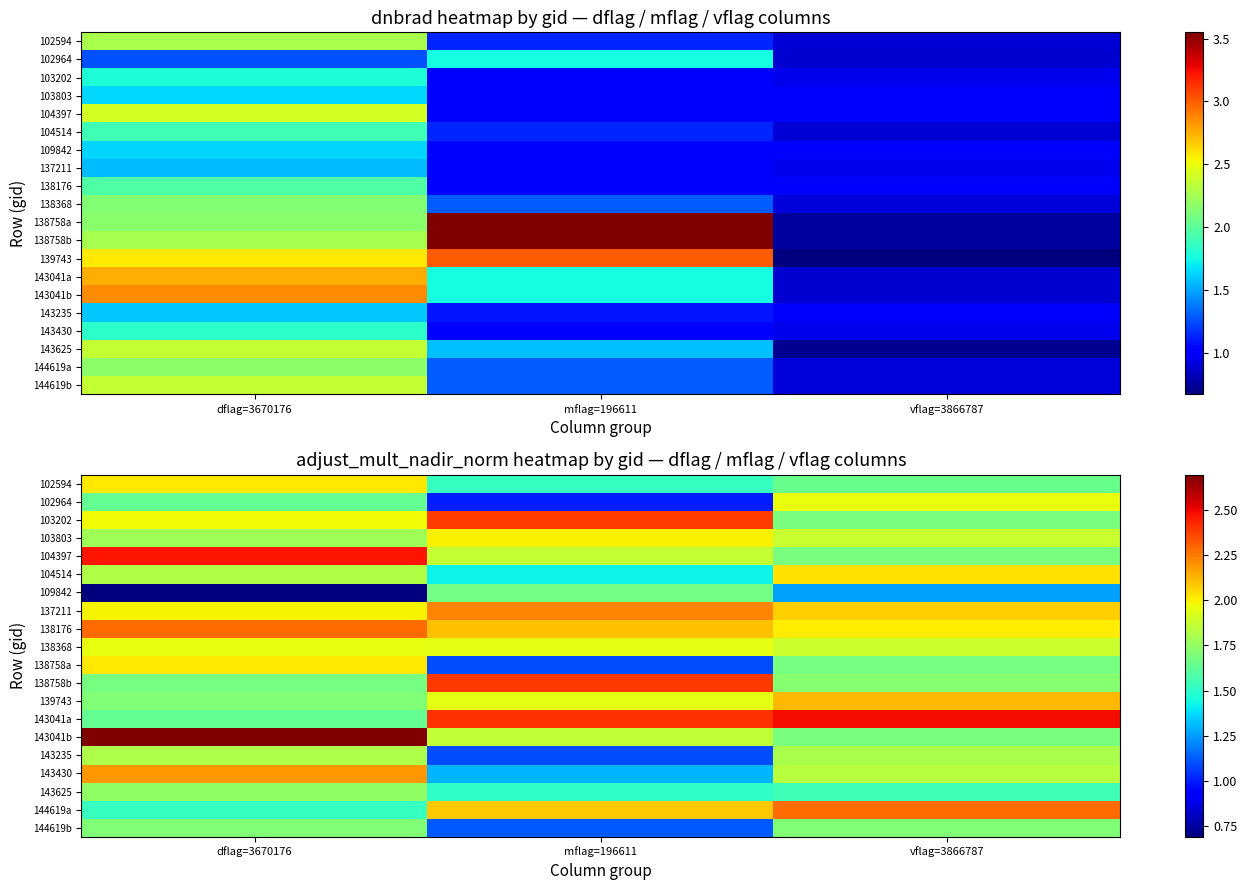

What is the approximate value of 103803 at vflag=3866787?

1.9